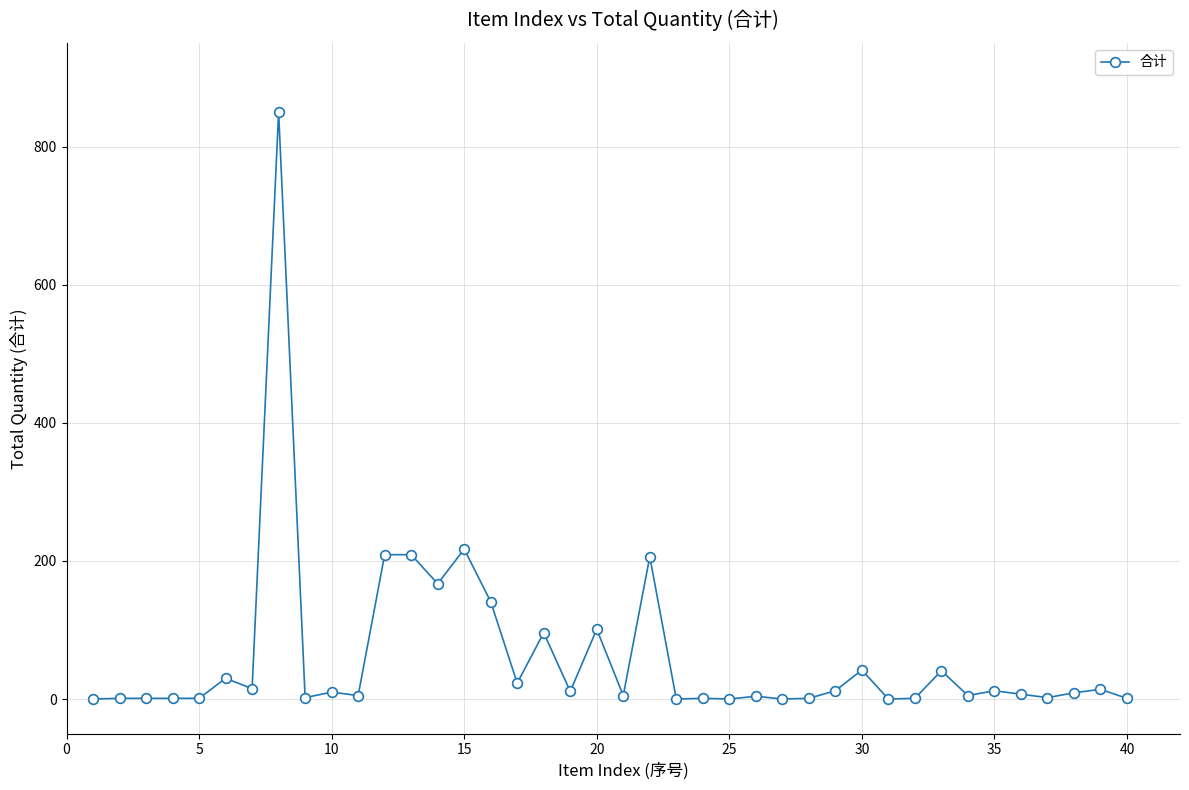

What is the average value?

61